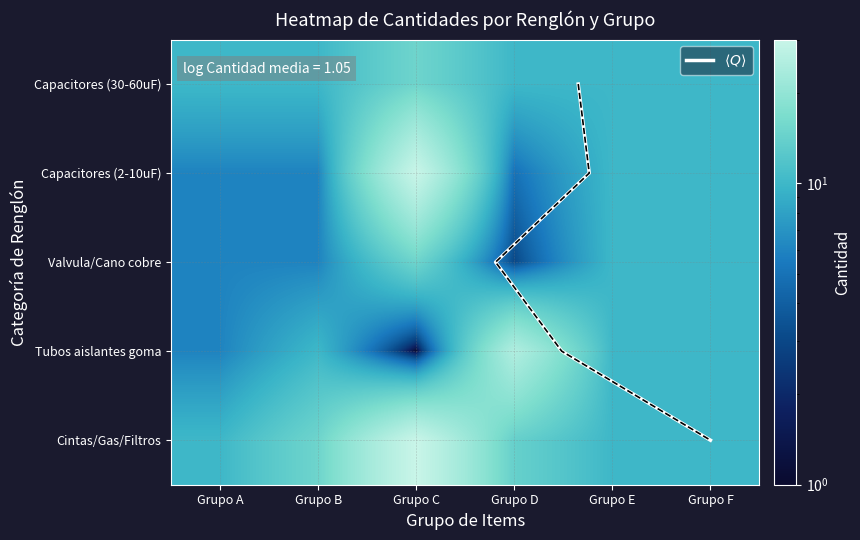

What is the average value of the 5 series?

10